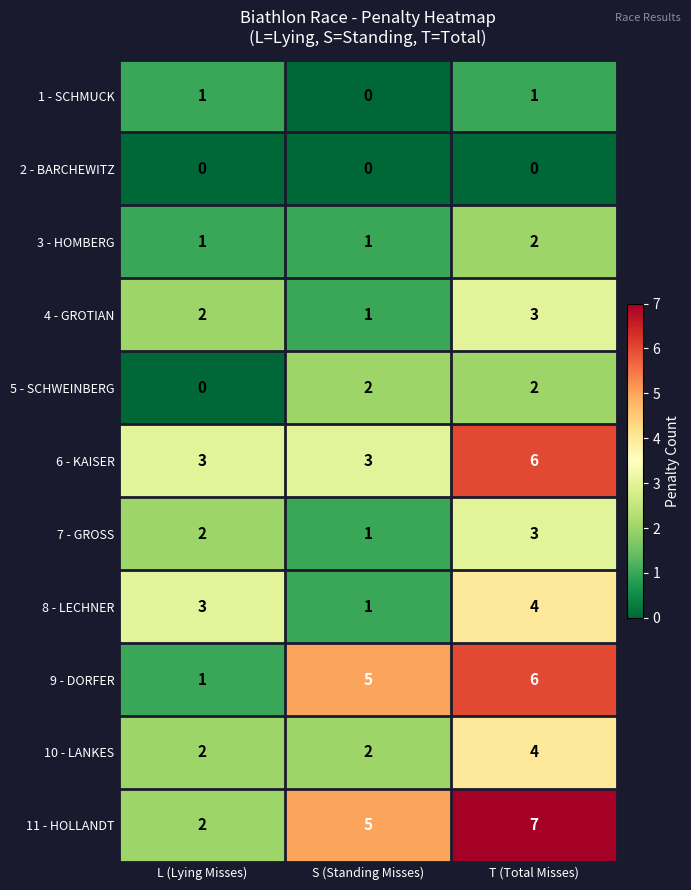

Count the number of categories in the chart.

3